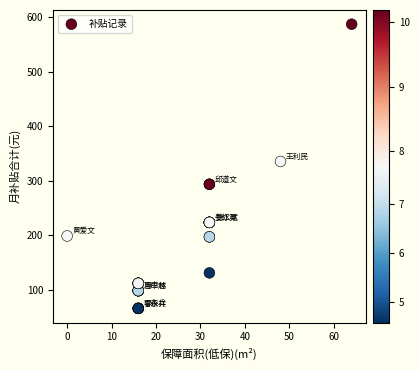

What Y value in the scatter plot is closest to 326?

335.2